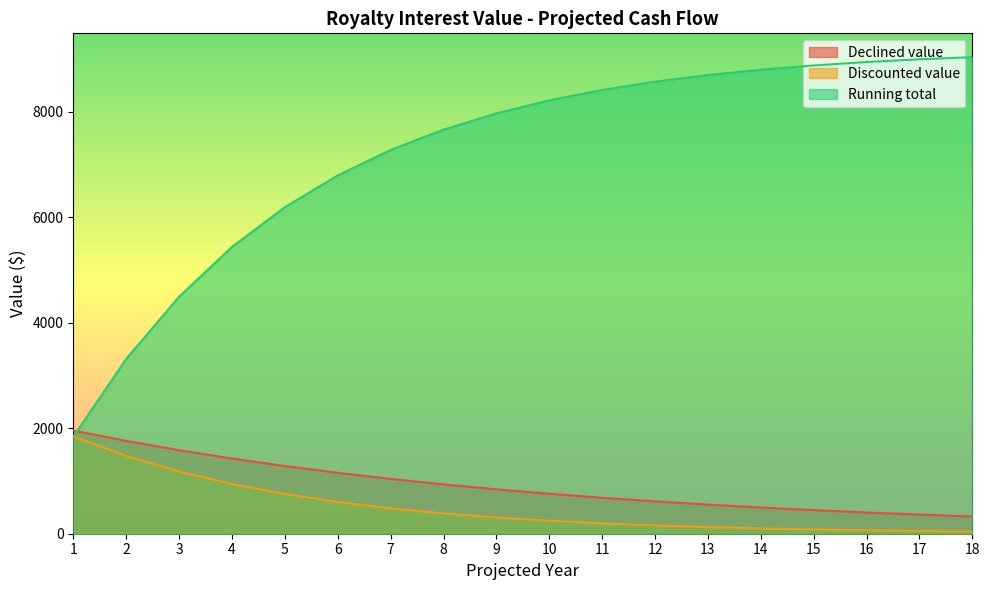

Where is Running total nearest to the value 5437?

4